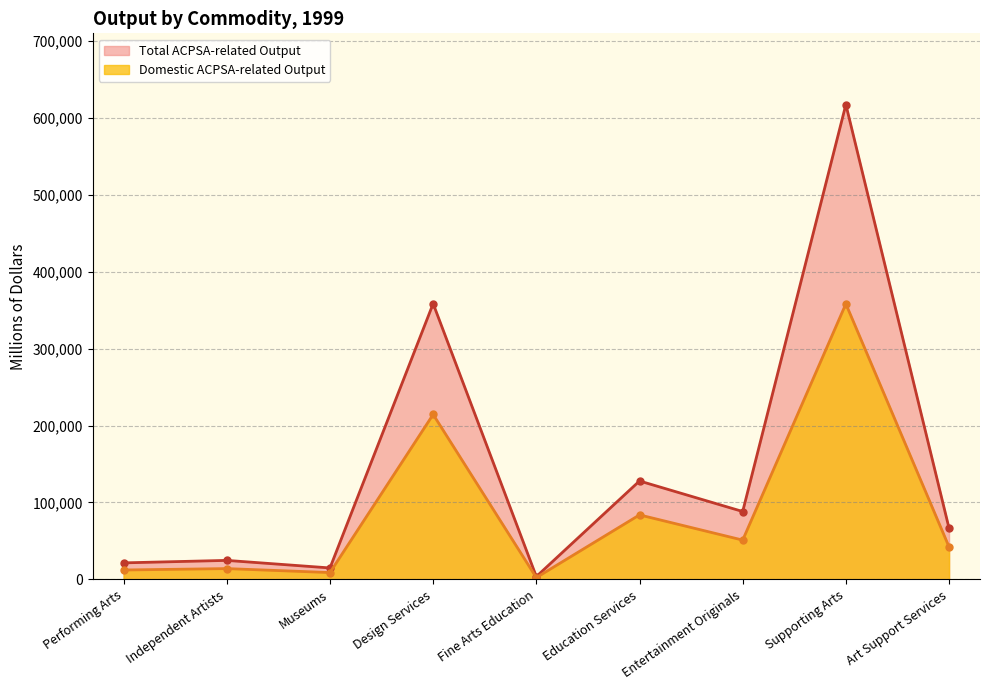

Reading left to right, list all the values displayed in this chart.

Domestic ACPSA-related Output: Performing Arts=12134	Independent Artists=13958	Museums=8805	Design Services=214382	Fine Arts Education=2260	Education Services=83795	Entertainment Originals=51009	Supporting Arts=358174	Art Support Services=42165
Total ACPSA-related Output: Performing Arts=21402	Independent Artists=24620	Museums=14804	Design Services=358453	Fine Arts Education=3594	Education Services=127892	Entertainment Originals=88184	Supporting Arts=617335	Art Support Services=66477